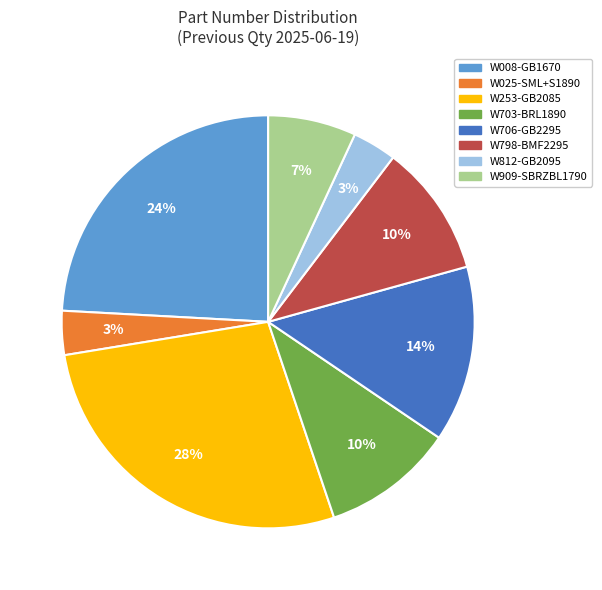

Which category has the biggest portion of the pie?

W253-GB2085